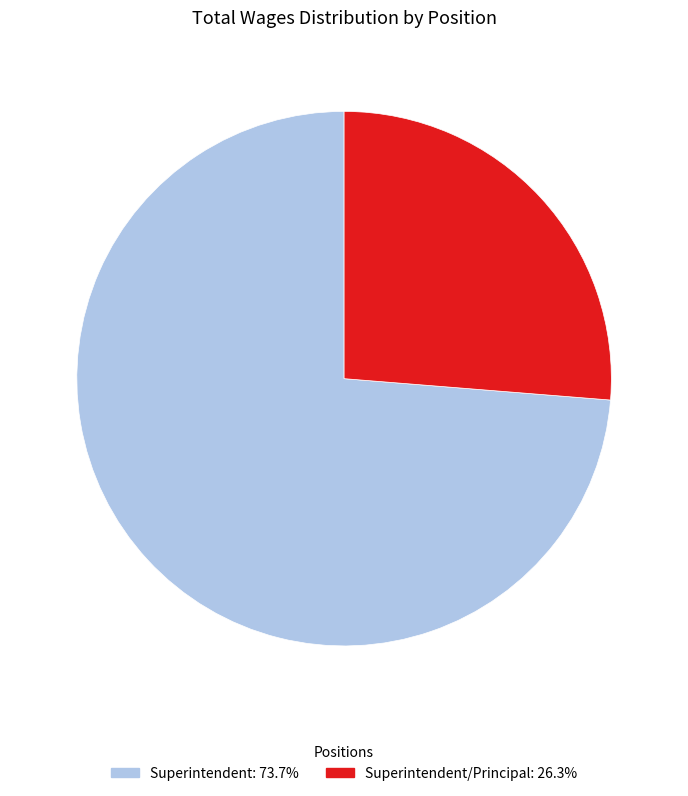

Is there any slice that represents more than half of the pie?

Yes